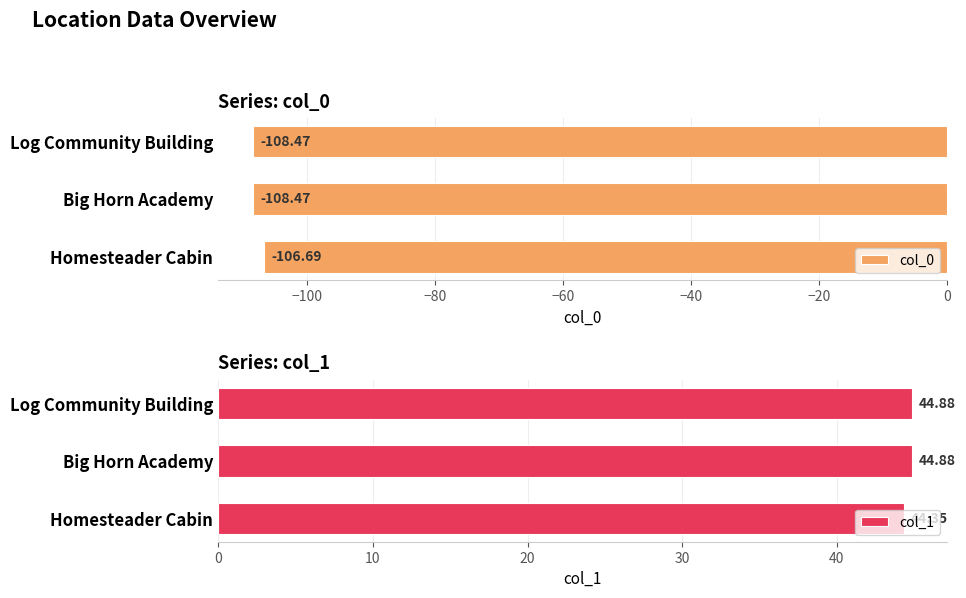

What is the value of the col_0 bar at the 3rd from the left?

-108.5